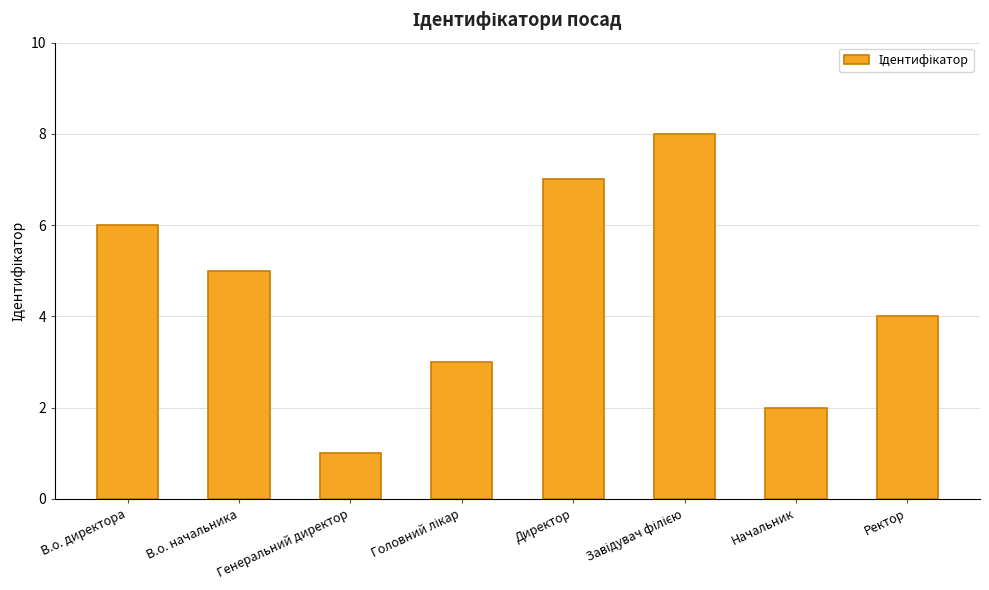

What is the label of the 6th bar from the right?

Генеральний директор